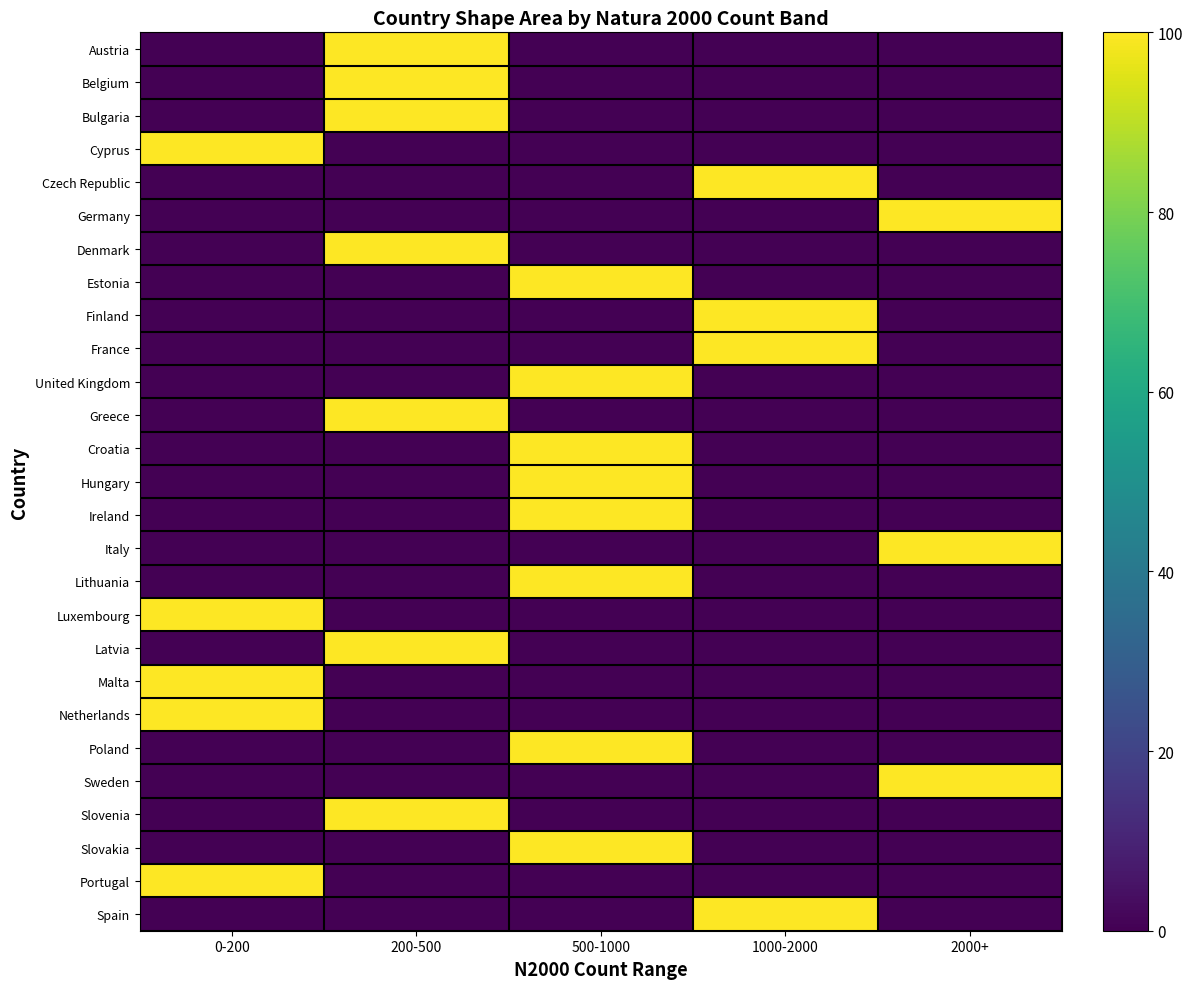

Reading left to right, what are all the values shown in this chart?

Austria: 0-200=0	200-500=100	500-1000=0	1000-2000=0	2000+=0
Belgium: 0-200=0	200-500=100	500-1000=0	1000-2000=0	2000+=0
Bulgaria: 0-200=0	200-500=100	500-1000=0	1000-2000=0	2000+=0
Cyprus: 0-200=100	200-500=0	500-1000=0	1000-2000=0	2000+=0
Czech Republic: 0-200=0	200-500=0	500-1000=0	1000-2000=100	2000+=0
Germany: 0-200=0	200-500=0	500-1000=0	1000-2000=0	2000+=100
Denmark: 0-200=0	200-500=100	500-1000=0	1000-2000=0	2000+=0
Estonia: 0-200=0	200-500=0	500-1000=100	1000-2000=0	2000+=0
Finland: 0-200=0	200-500=0	500-1000=0	1000-2000=100	2000+=0
France: 0-200=0	200-500=0	500-1000=0	1000-2000=100	2000+=0
United Kingdom: 0-200=0	200-500=0	500-1000=100	1000-2000=0	2000+=0
Greece: 0-200=0	200-500=100	500-1000=0	1000-2000=0	2000+=0
Croatia: 0-200=0	200-500=0	500-1000=100	1000-2000=0	2000+=0
Hungary: 0-200=0	200-500=0	500-1000=100	1000-2000=0	2000+=0
Ireland: 0-200=0	200-500=0	500-1000=100	1000-2000=0	2000+=0
Italy: 0-200=0	200-500=0	500-1000=0	1000-2000=0	2000+=100
Lithuania: 0-200=0	200-500=0	500-1000=100	1000-2000=0	2000+=0
Luxembourg: 0-200=100	200-500=0	500-1000=0	1000-2000=0	2000+=0
Latvia: 0-200=0	200-500=100	500-1000=0	1000-2000=0	2000+=0
Malta: 0-200=100	200-500=0	500-1000=0	1000-2000=0	2000+=0
Netherlands: 0-200=100	200-500=0	500-1000=0	1000-2000=0	2000+=0
Poland: 0-200=0	200-500=0	500-1000=100	1000-2000=0	2000+=0
Sweden: 0-200=0	200-500=0	500-1000=0	1000-2000=0	2000+=100
Slovenia: 0-200=0	200-500=100	500-1000=0	1000-2000=0	2000+=0
Slovakia: 0-200=0	200-500=0	500-1000=100	1000-2000=0	2000+=0
Portugal: 0-200=100	200-500=0	500-1000=0	1000-2000=0	2000+=0
Spain: 0-200=0	200-500=0	500-1000=0	1000-2000=100	2000+=0